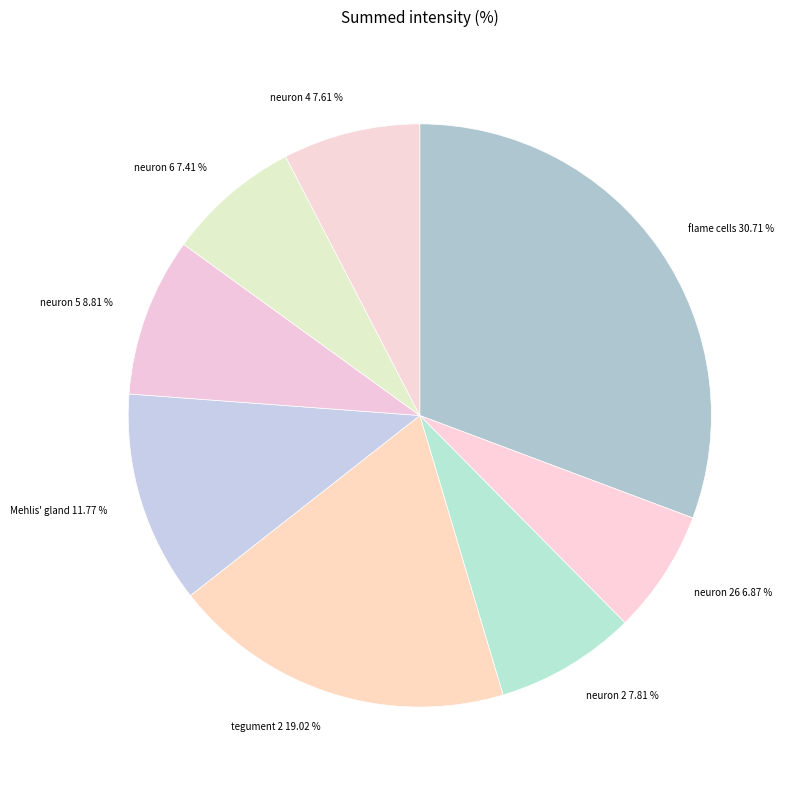

Does neuron 5 represent more than half of the total?

No